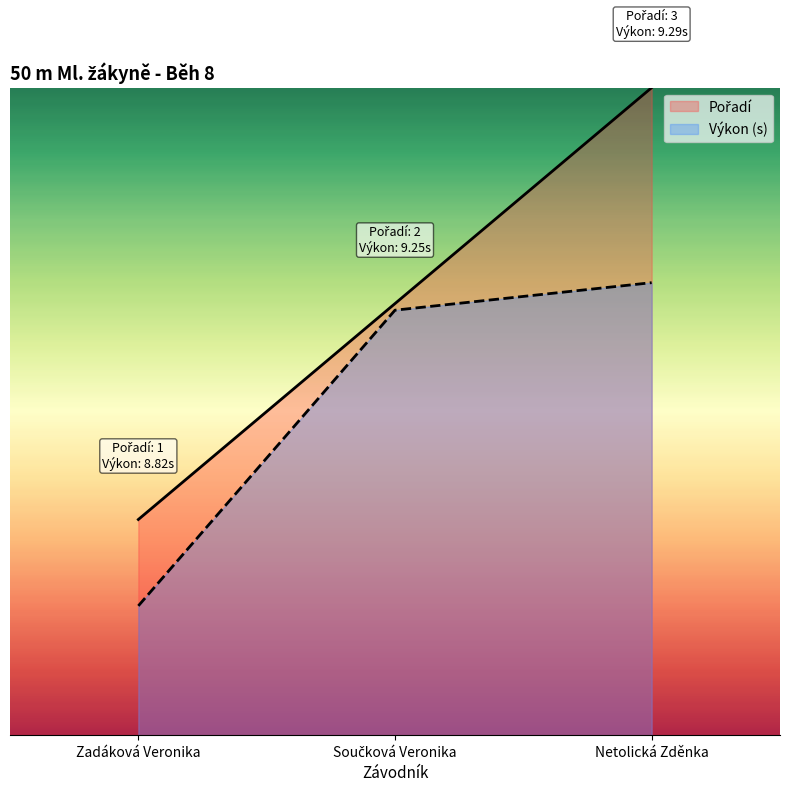

What is the value of the Výkon point at the 3rd from the left?

7.0